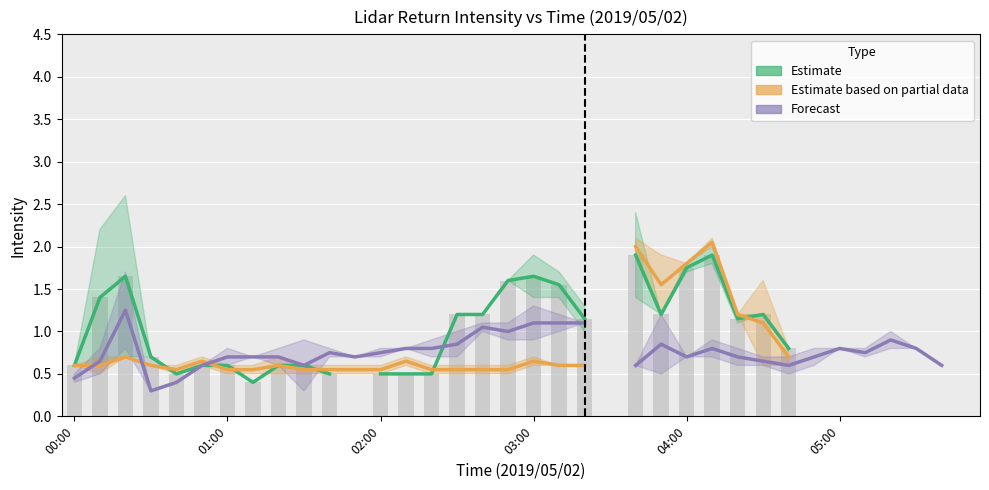

How many values in the Estimate series are below 1?

13